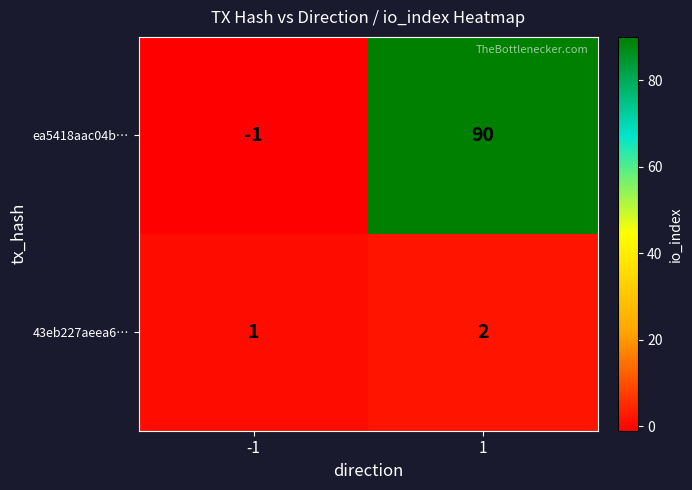

Which series has the largest total across all categories?

ea5418aac04b…